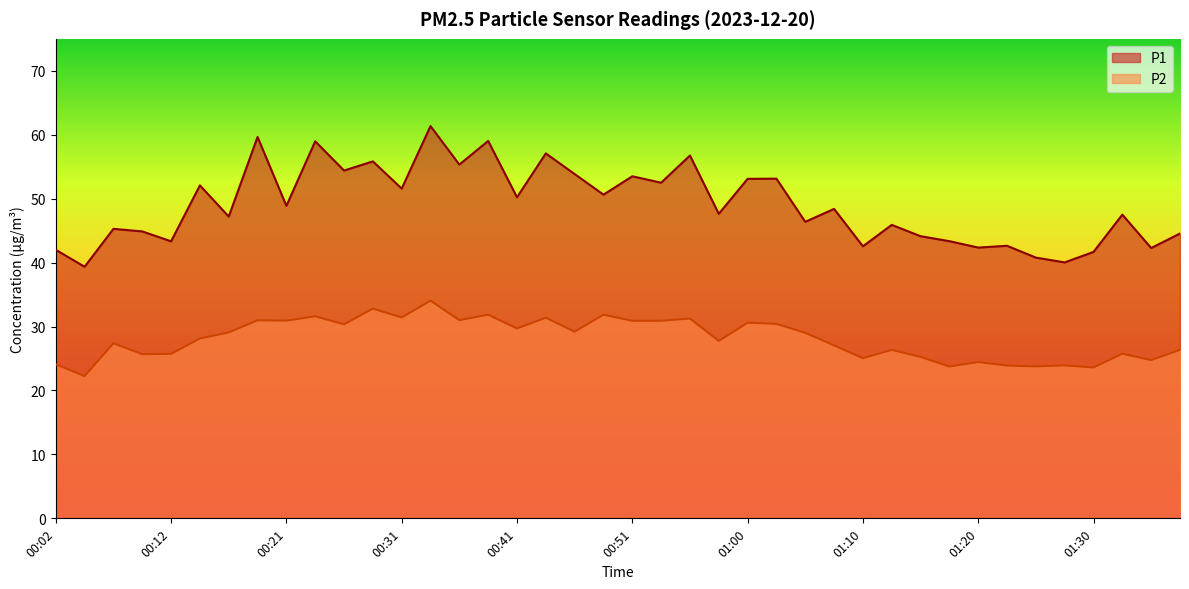

List the series in order of their overall mean, highest first.

P1, P2